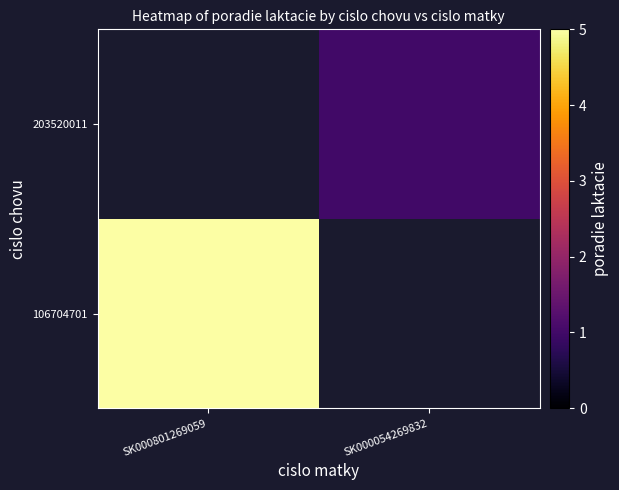

At which label is 106704701 closest to 5?

SK000801269059